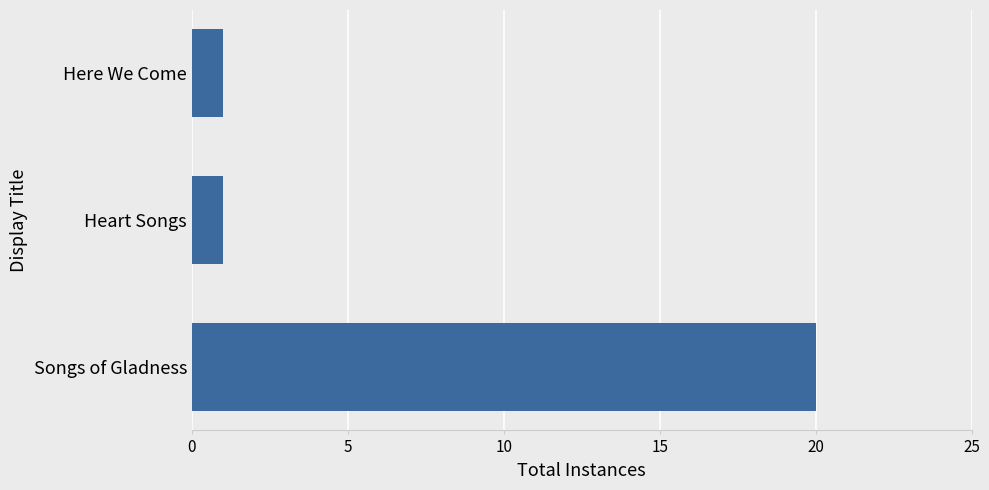

Reading bottom to top, list all the values displayed in this chart.

20	1	1